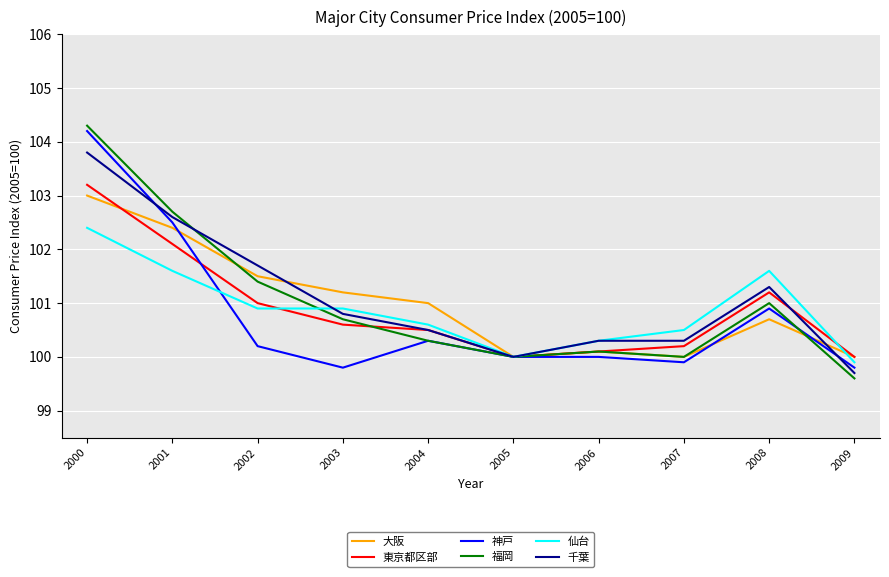

What is the total value across all series at 2003?

604.0